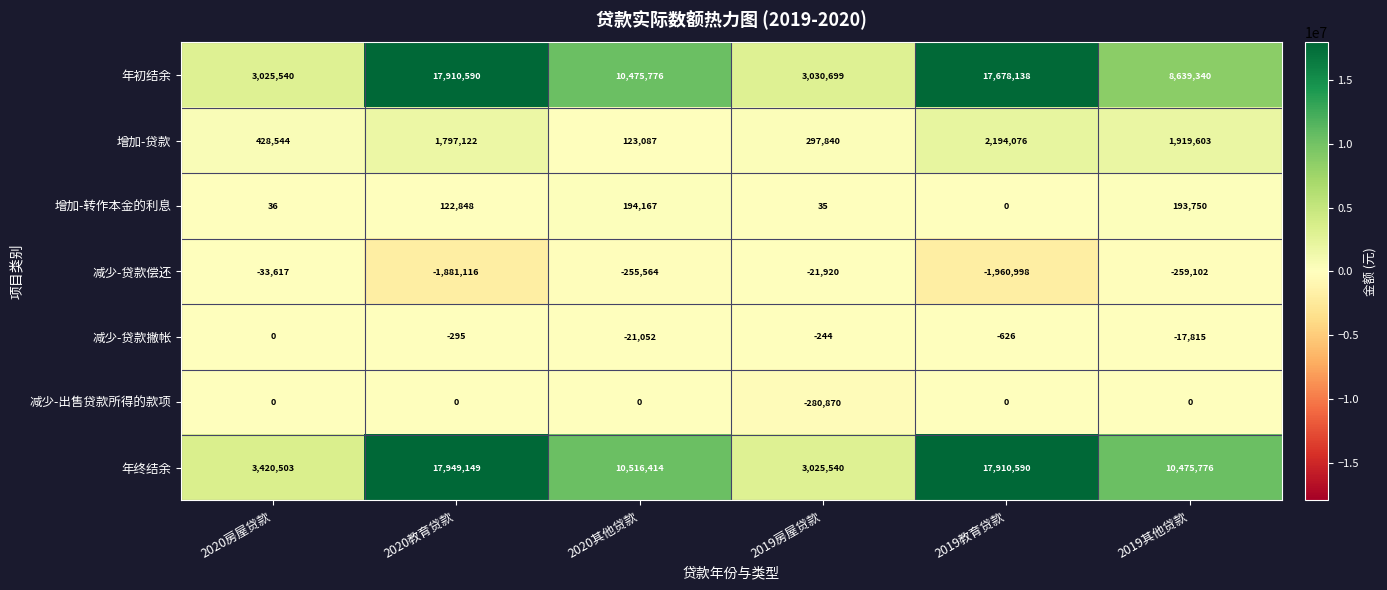

What is the difference between the maximum and minimum values in the 年初结余 series?

14885050